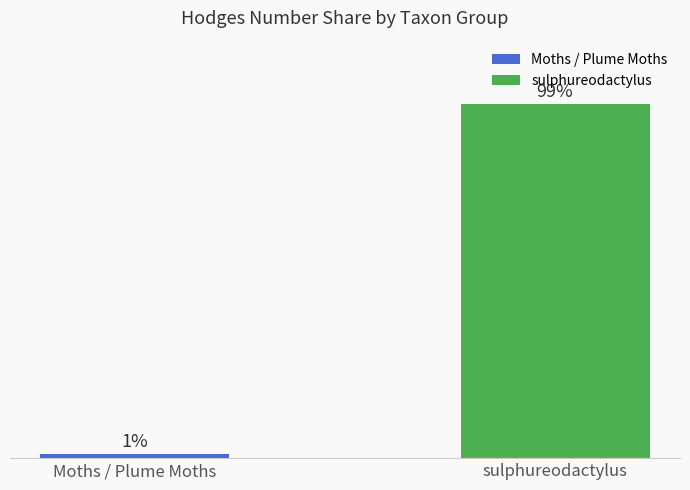

Does the chart contain any negative values?

No